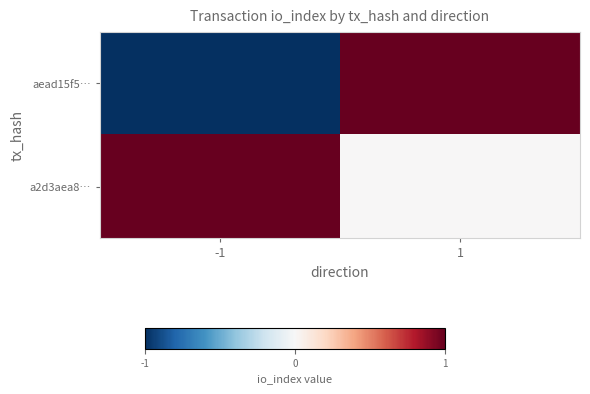

Rank the series at -1 from highest to lowest value.

a2d3aea8…, aead15f5…